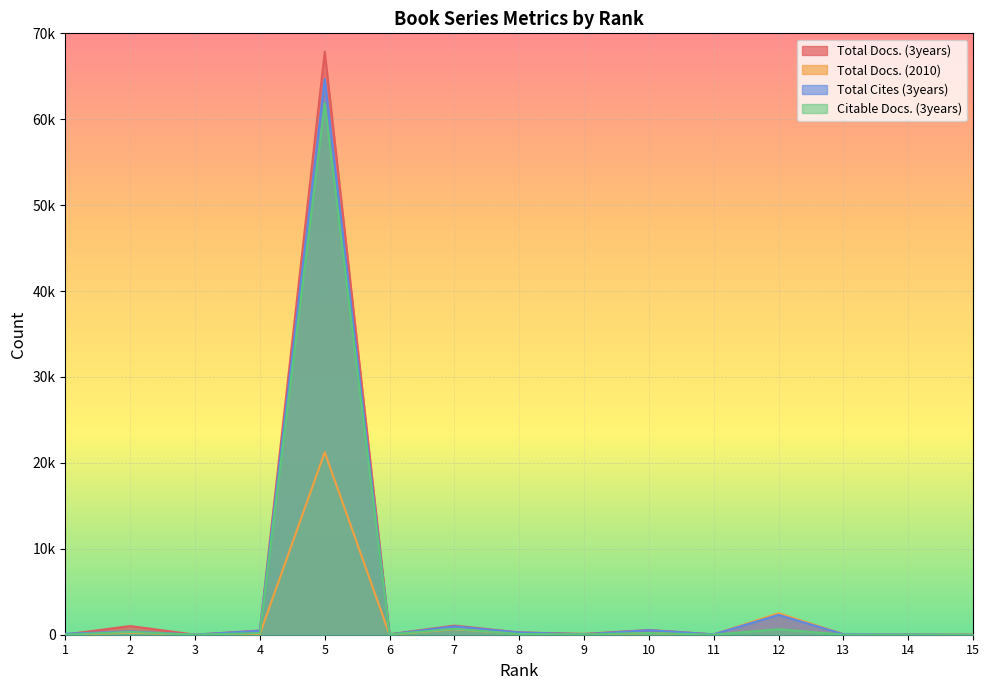

True or false: Total Docs. (3years) and Citable Docs. (3years) cross at least once.

False